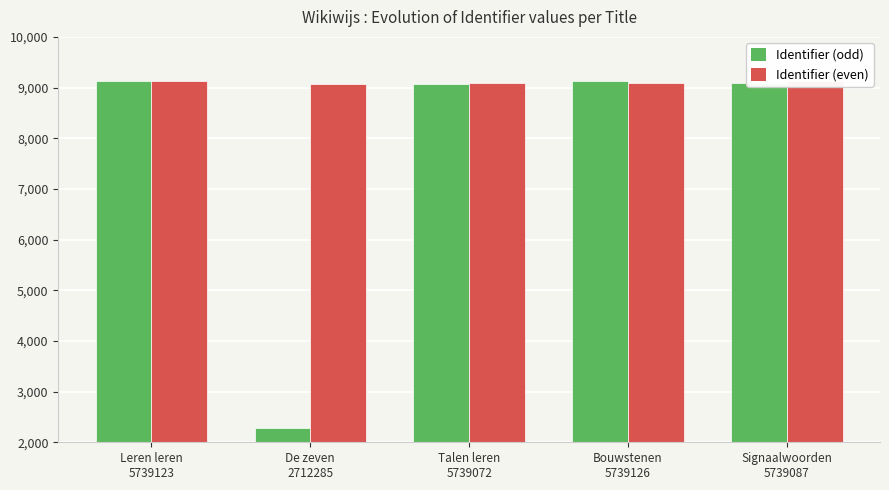

Reading left to right, extract all data points from this chart.

Identifier (odd): 9123	2285	9072	9126	9087
Identifier (even): 9125	9077	9083	9085	9127